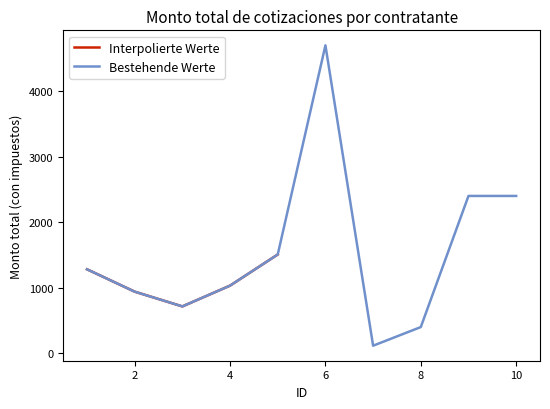

List the labels in order of value, smallest first.

7, 8, 3, 2, 4, 1, 5, 9, 10, 6